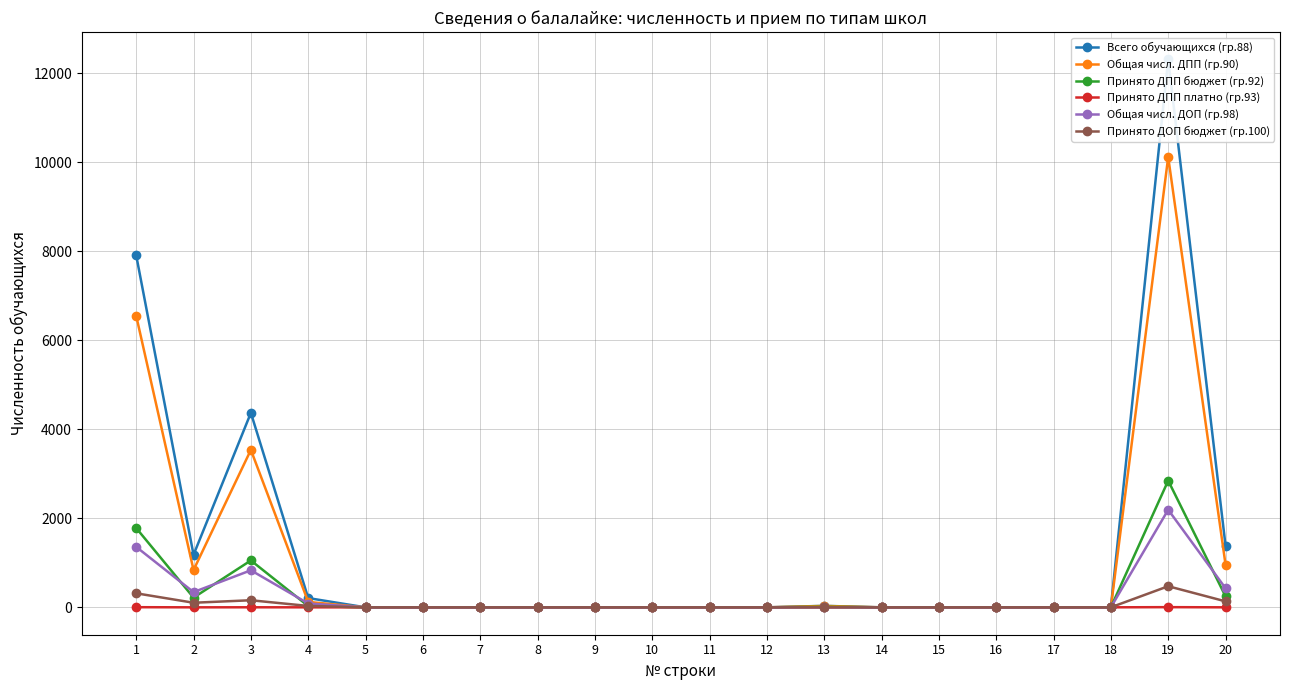

At which category does Общая числ. ДПП (гр.90) reach its first local peak?

3